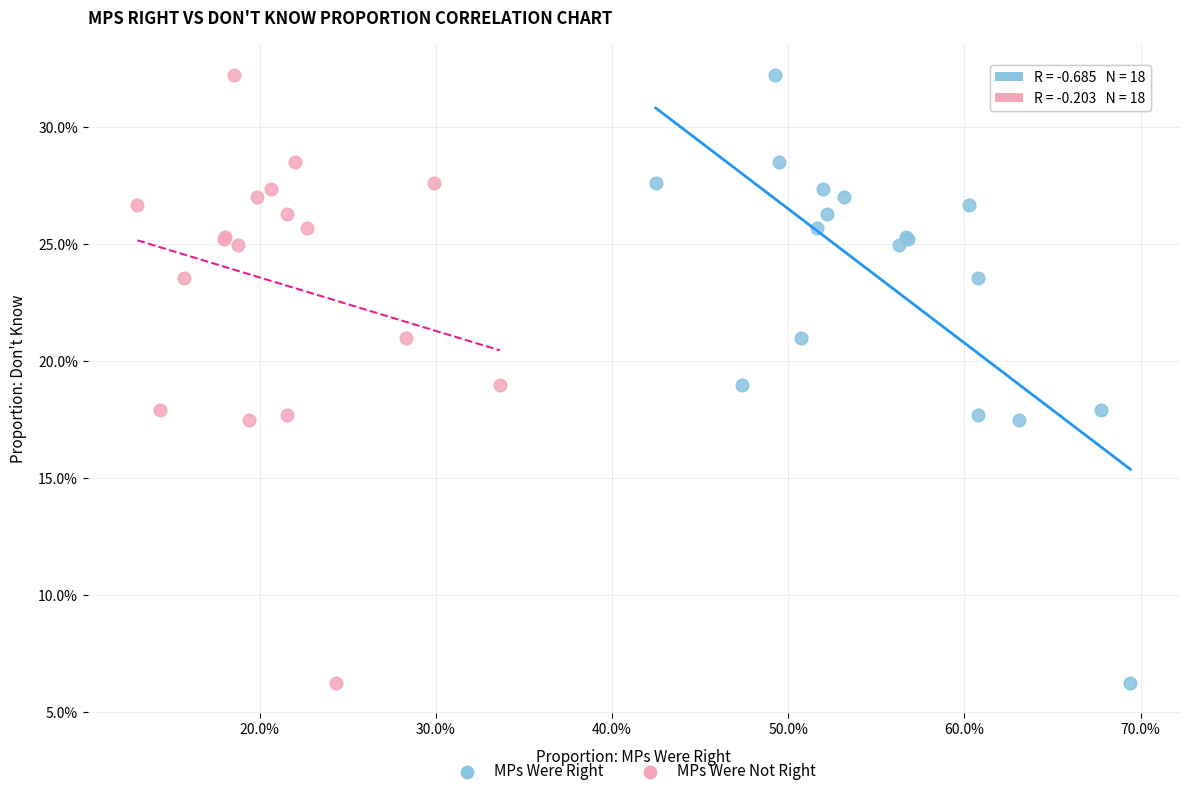

What are all the series names shown in the legend?

MPs Were Right, MPs Were Not Right